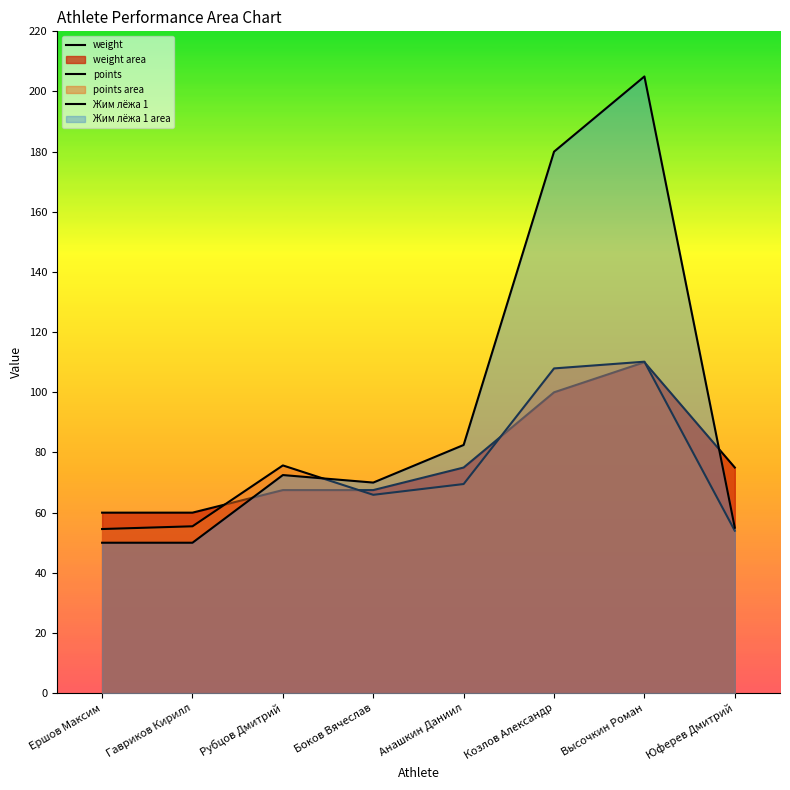

Read the weight value at Гавриков Кирилл.

60.0